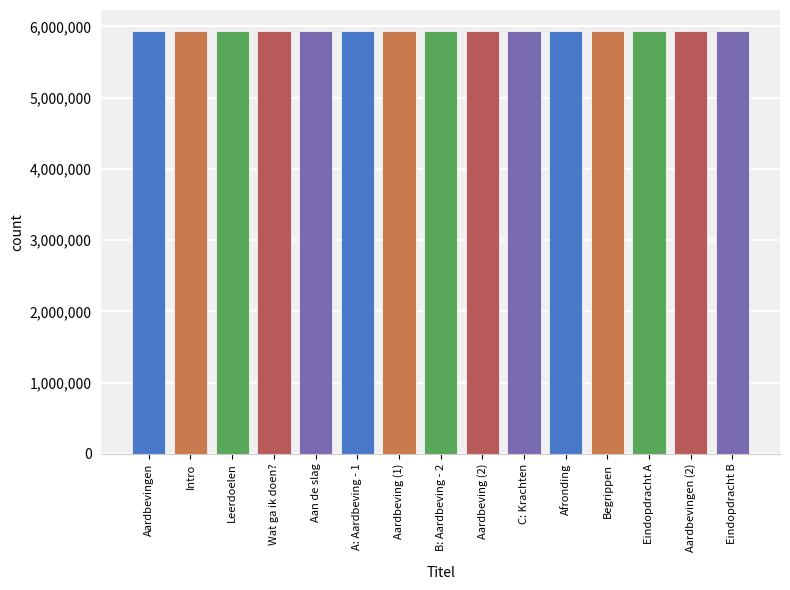

What is the value of the 15th bar from the left?

5932091